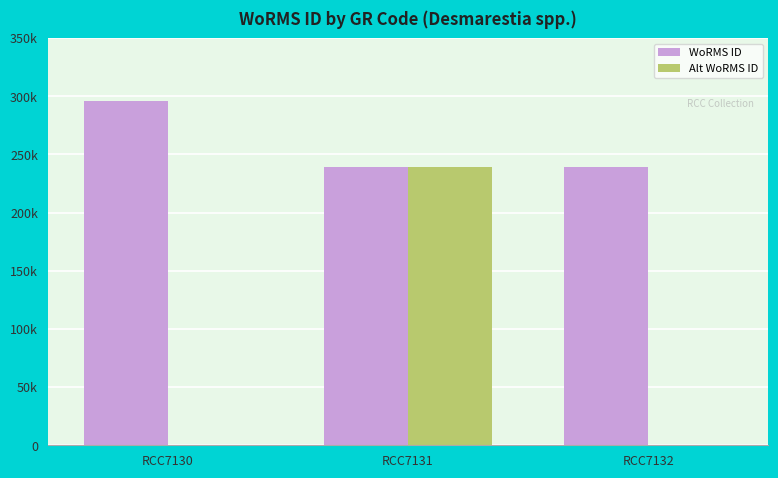

What is the value of the Alt WoRMS ID bar at the 2nd from the left?

239201